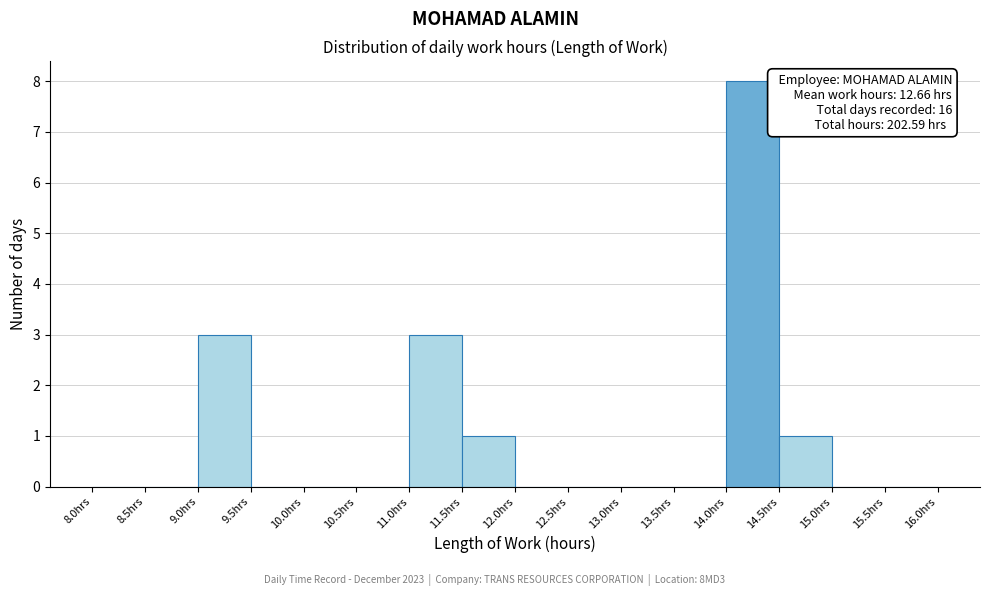

Which range on the x-axis has the tallest bar?

14.0 to 14.5